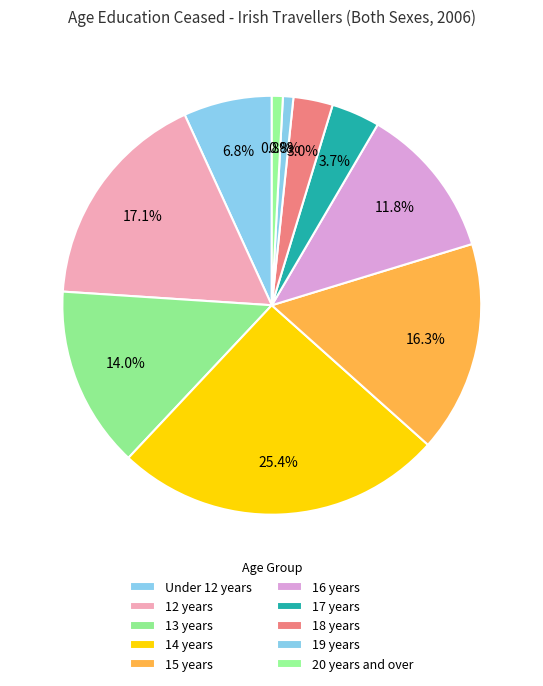

Does any single category account for the majority?

No